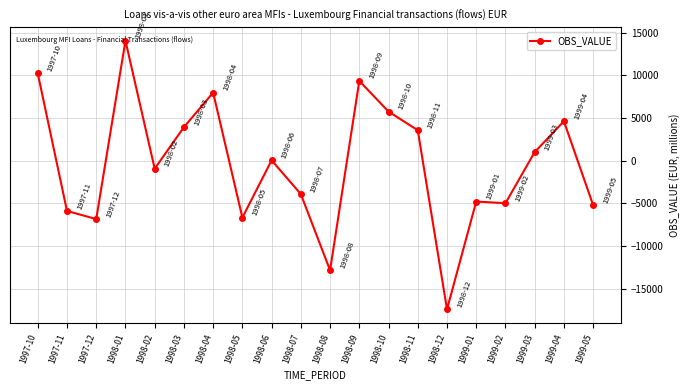

Count the number of values greater than 38.

10